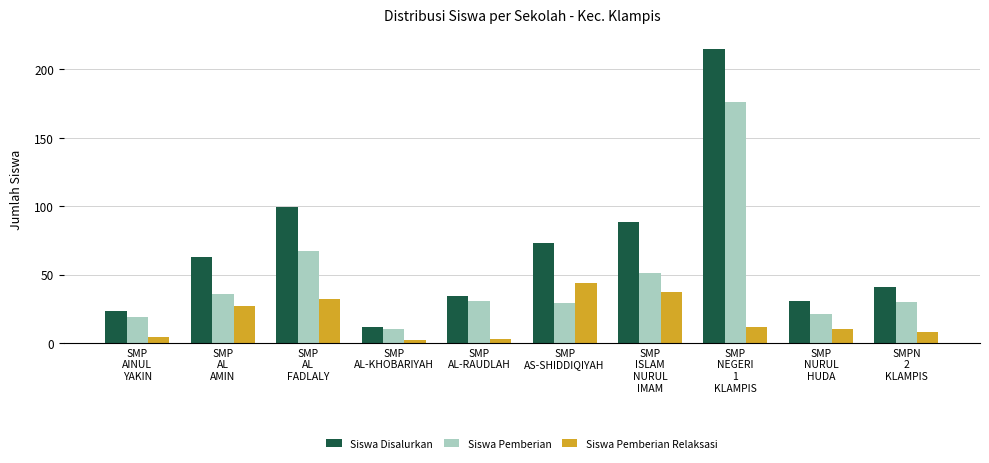

What is the approximate value of Siswa Disalurkan at SMP
NEGERI
1
KLAMPIS?

215